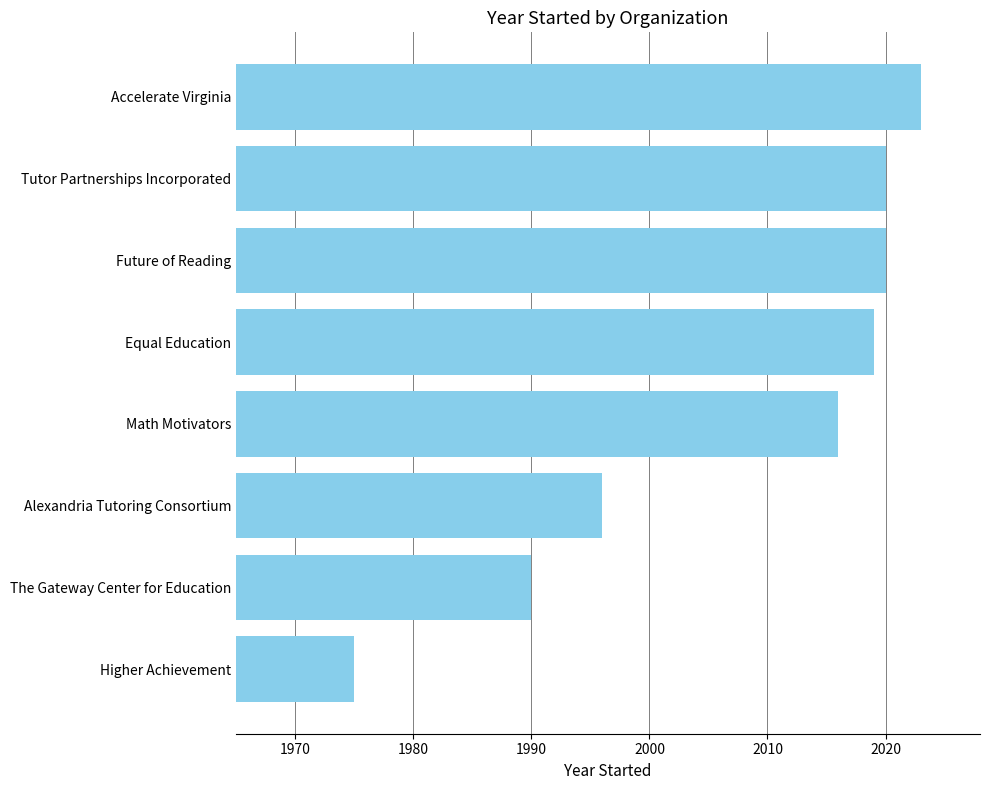

Where is the data nearest to the value 1999?

Alexandria Tutoring Consortium